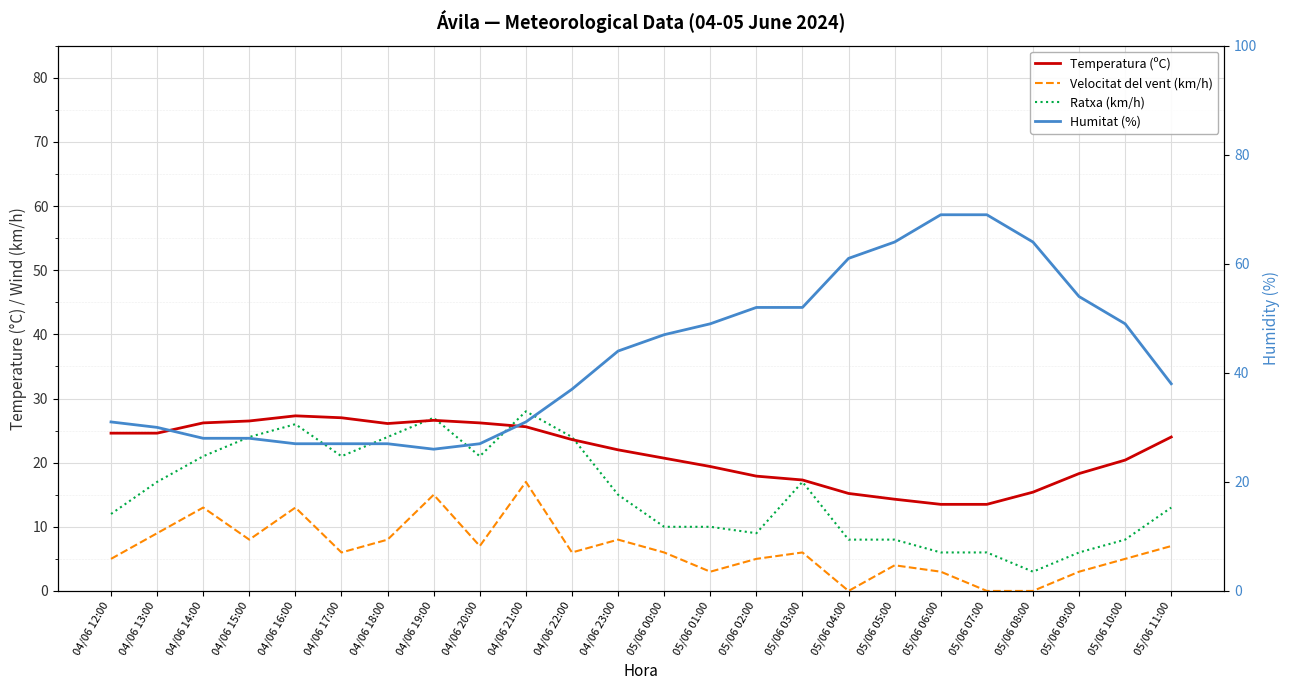

In Velocitat del vent (km/h), how many points are lower than both neighbors (excluding endpoints)?

6